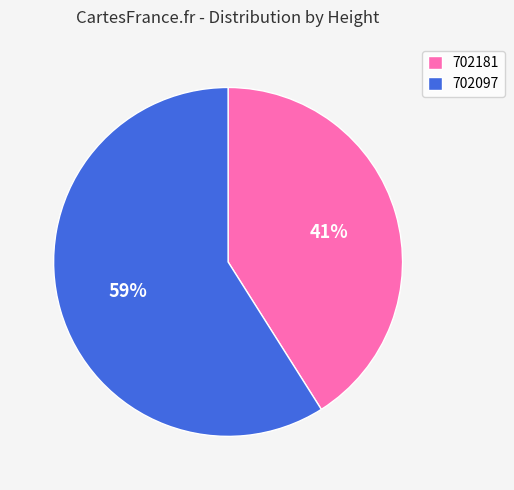

What is the smallest slice in the pie chart?

702181